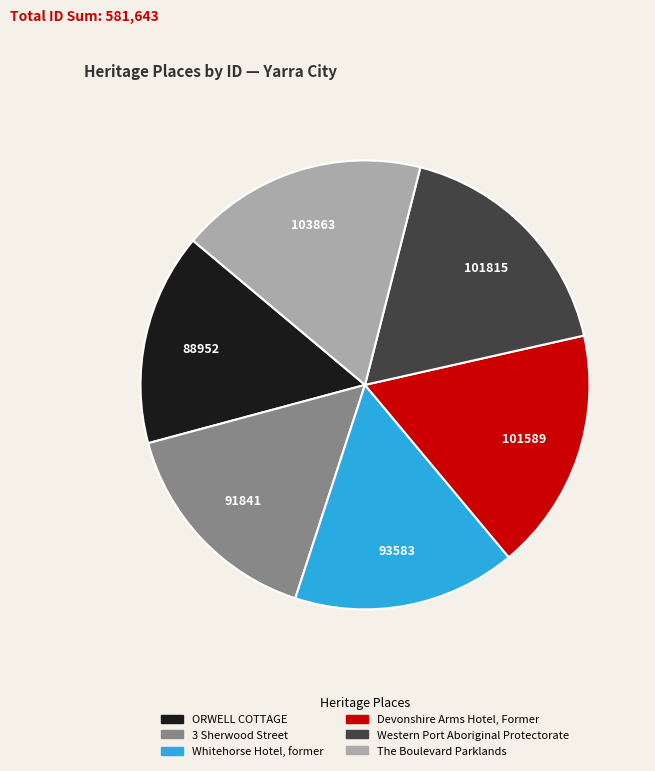

Is Devonshire Arms Hotel, Former the majority of the pie?

No